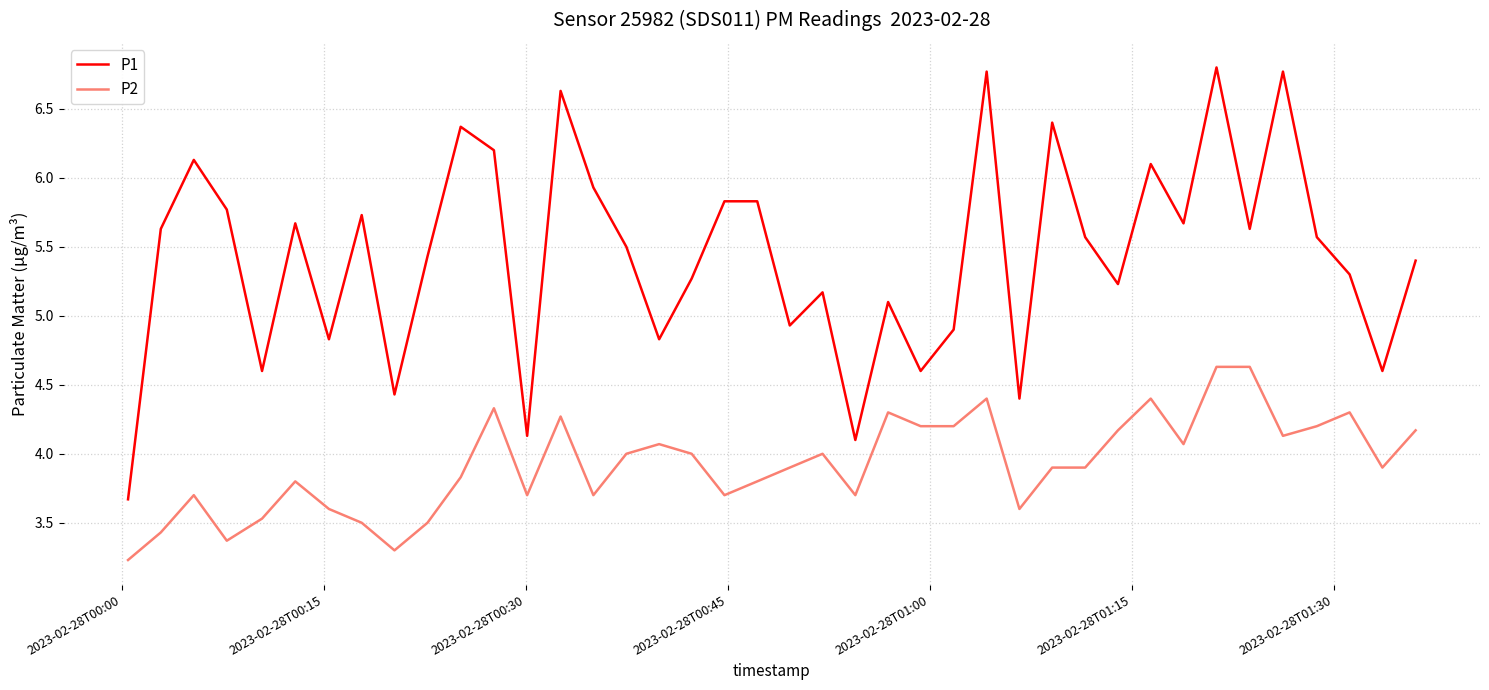

Which series has the largest range (max minus min)?

P1